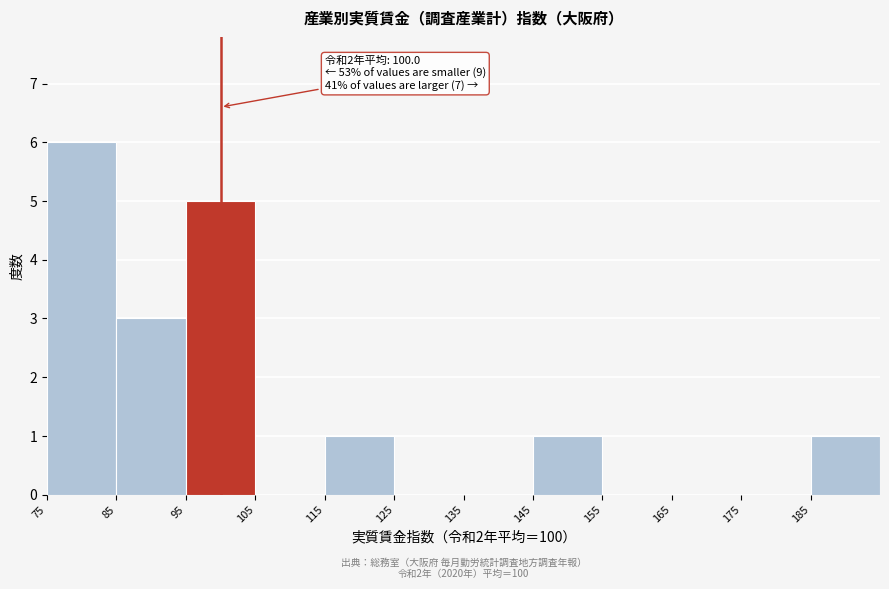

Over which range of the x-axis is the bar tallest?

75 to 85